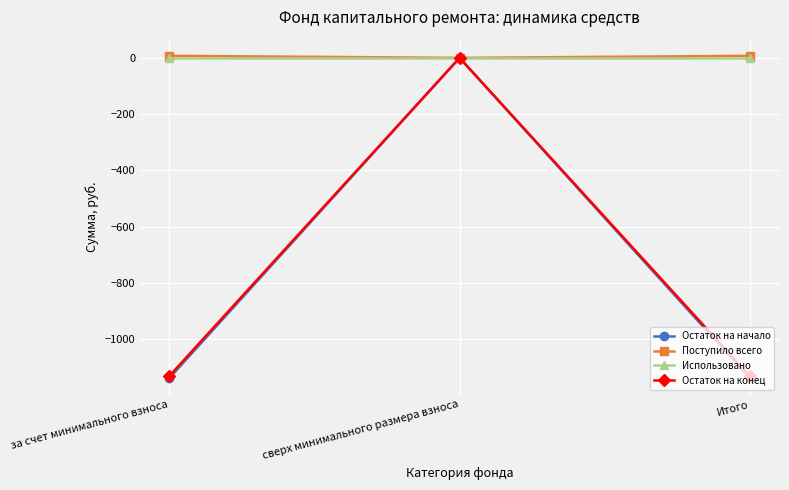

What are all the series names shown in the legend?

Остаток на начало, Поступило всего, Использовано, Остаток на конец